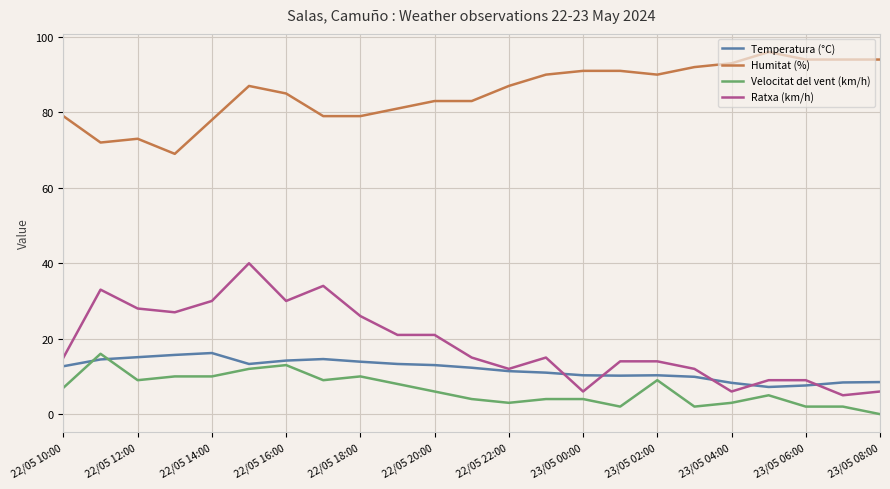

Which series has the widest spread of values?

Ratxa (km/h)